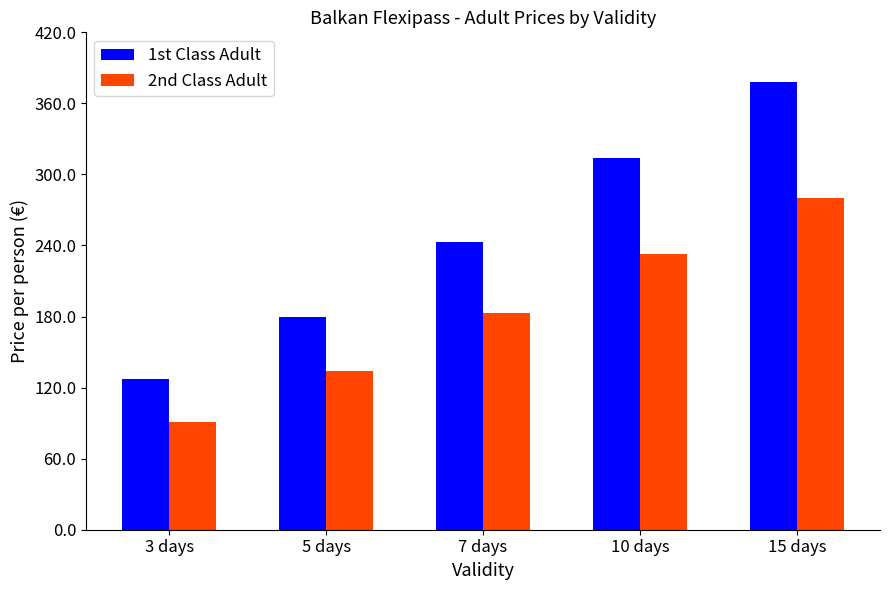

List the labels in order of 1st Class Adult value, largest first.

15 days, 10 days, 7 days, 5 days, 3 days